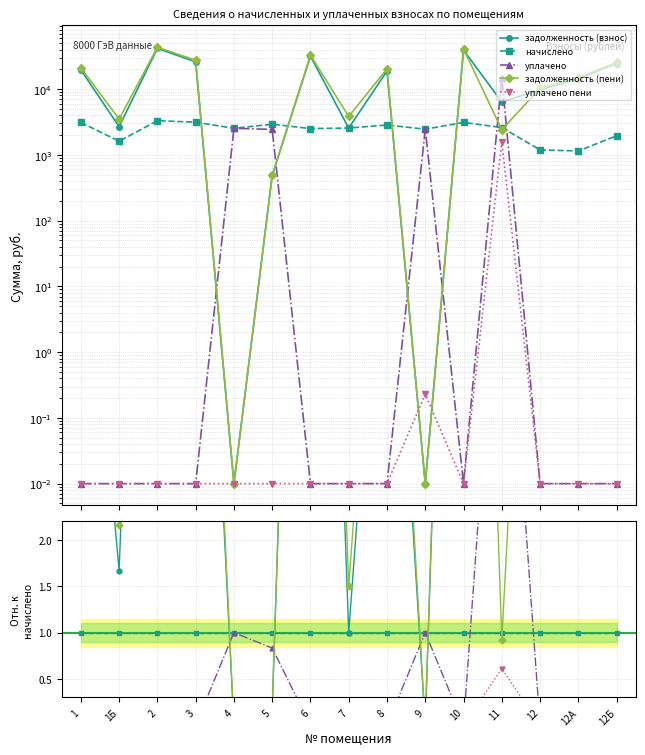

What is the difference between the highest and lowest values at 2?

13.1